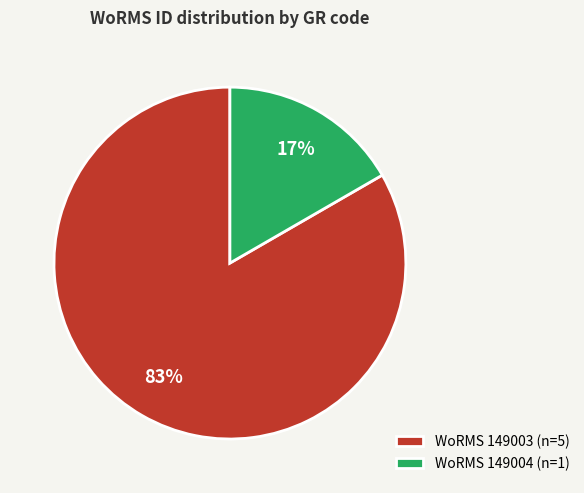

Rank the categories by value from lowest to highest.

WoRMS 149004 (n=1), WoRMS 149003 (n=5)